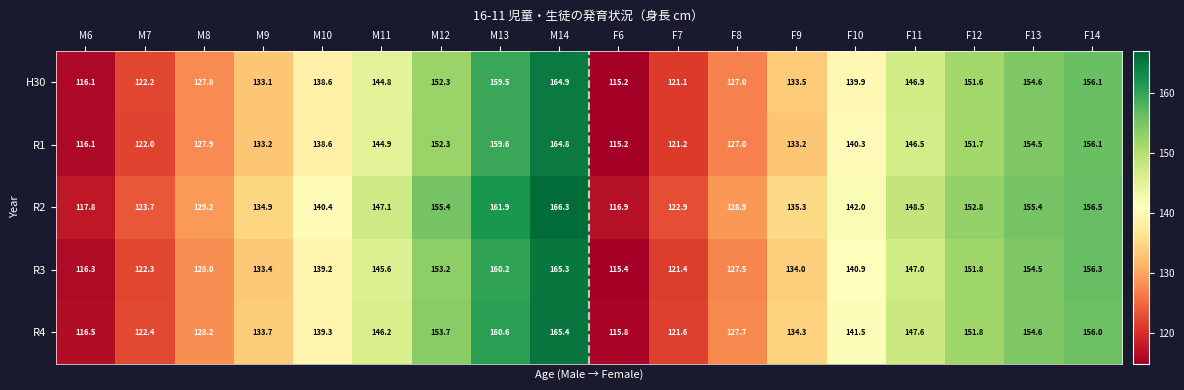

Which series has the largest total across all categories?

R2